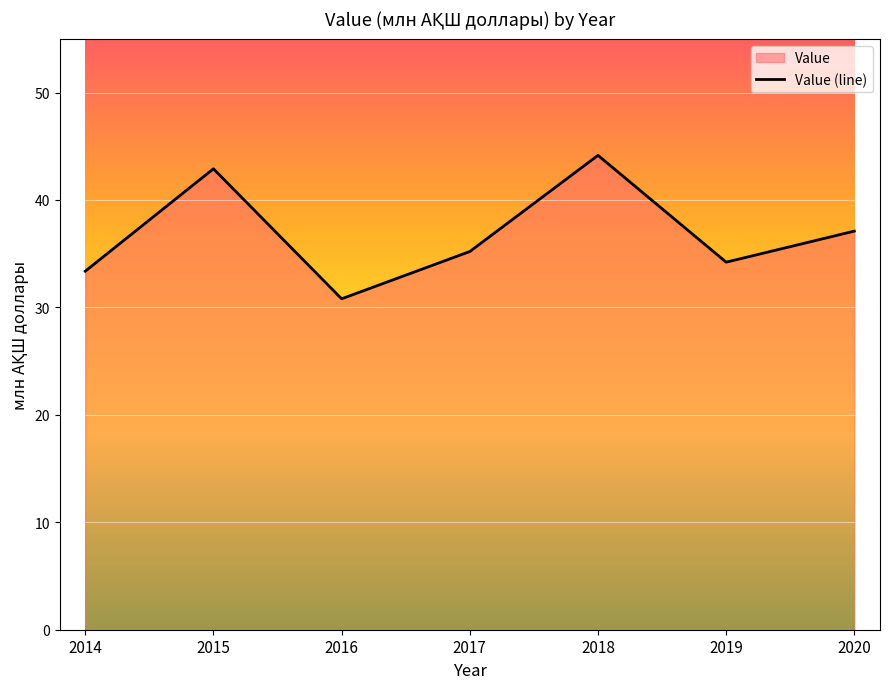

Rank the categories by value from lowest to highest.

2016, 2014, 2019, 2017, 2020, 2015, 2018